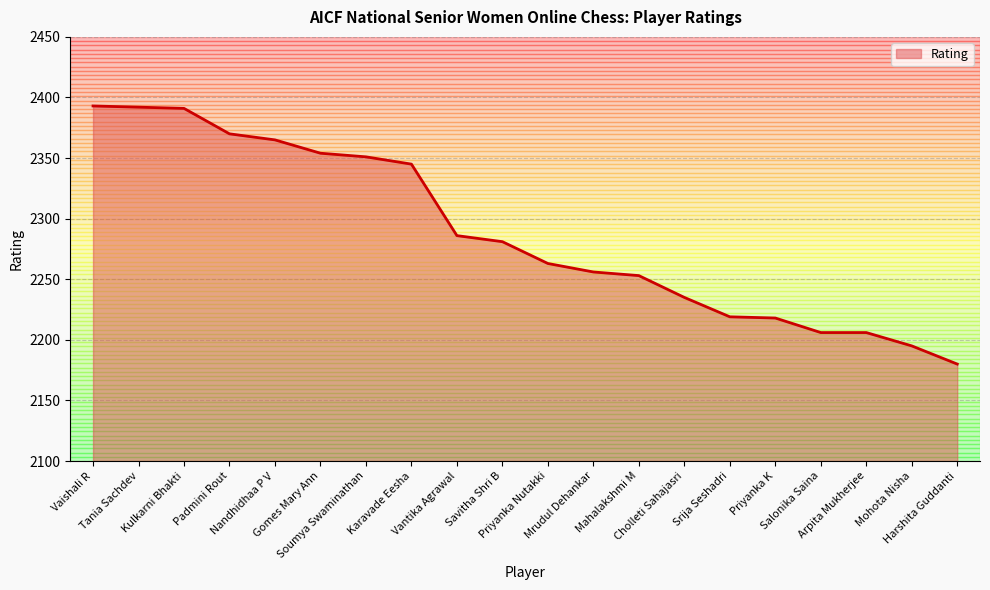

What is the sum of all values?

45759